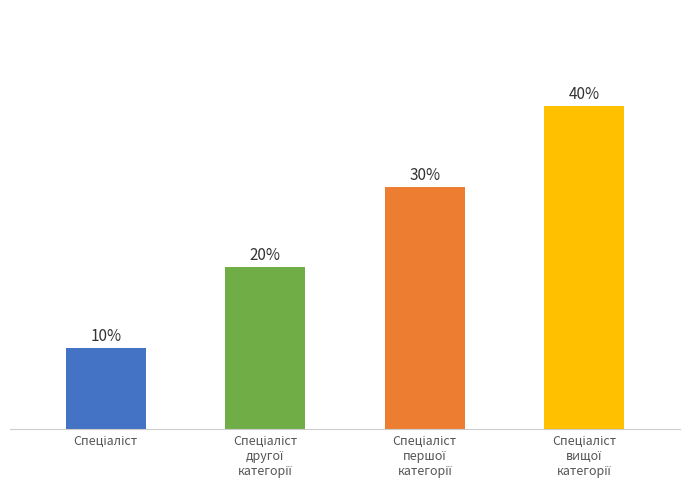

Are the bars horizontal?

No